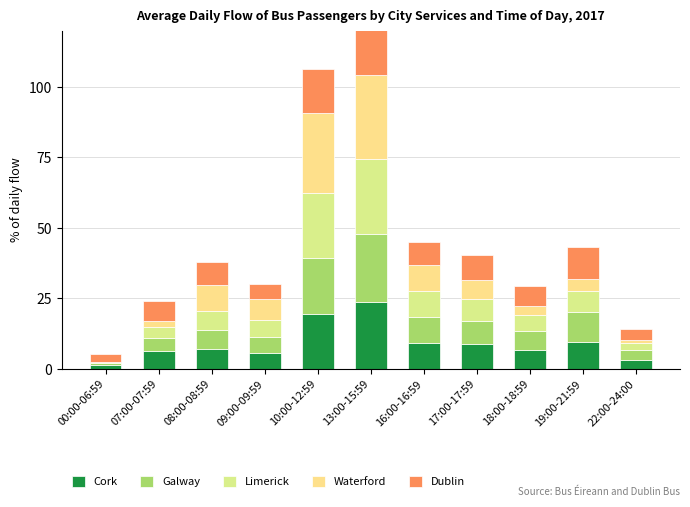

How many groups of bars are there?

11